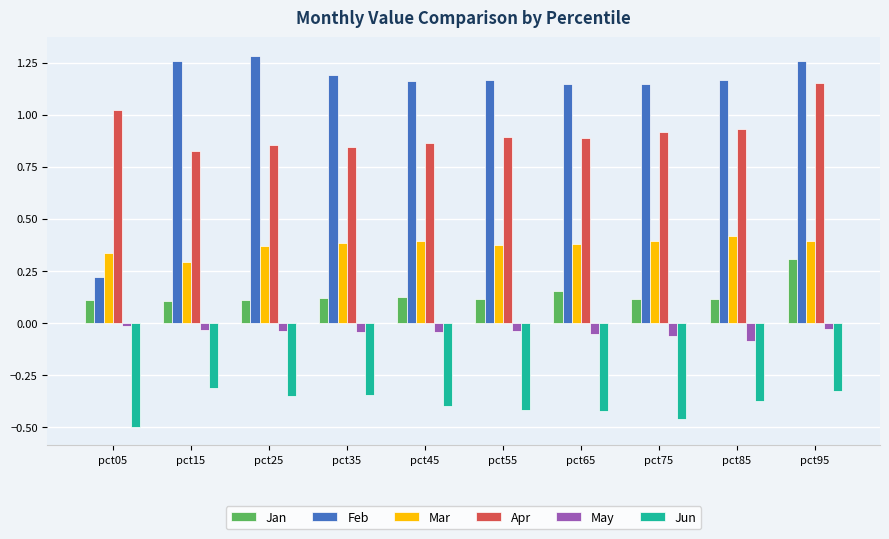

Between pct15 and pct95, which series saw the biggest shift?

Apr